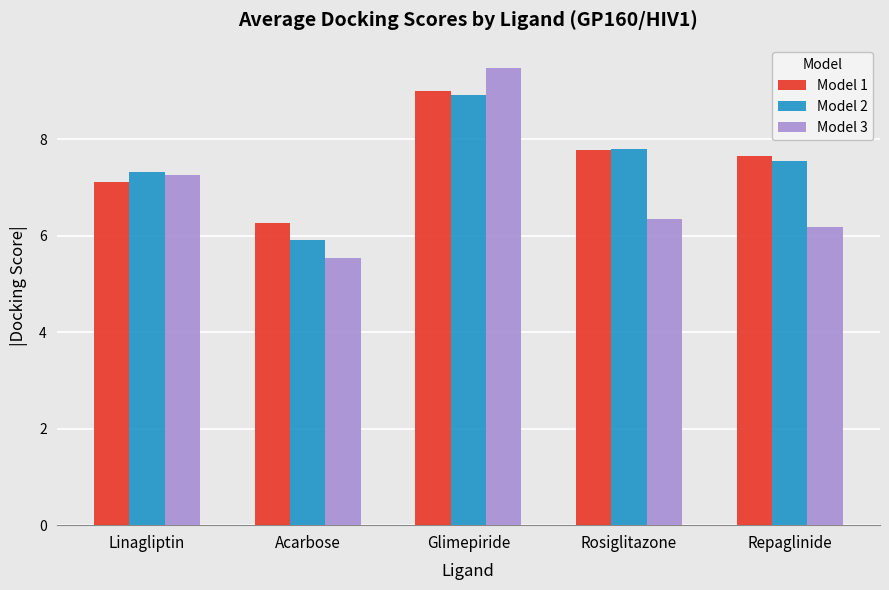

Which series has the largest range (max minus min)?

Model 3